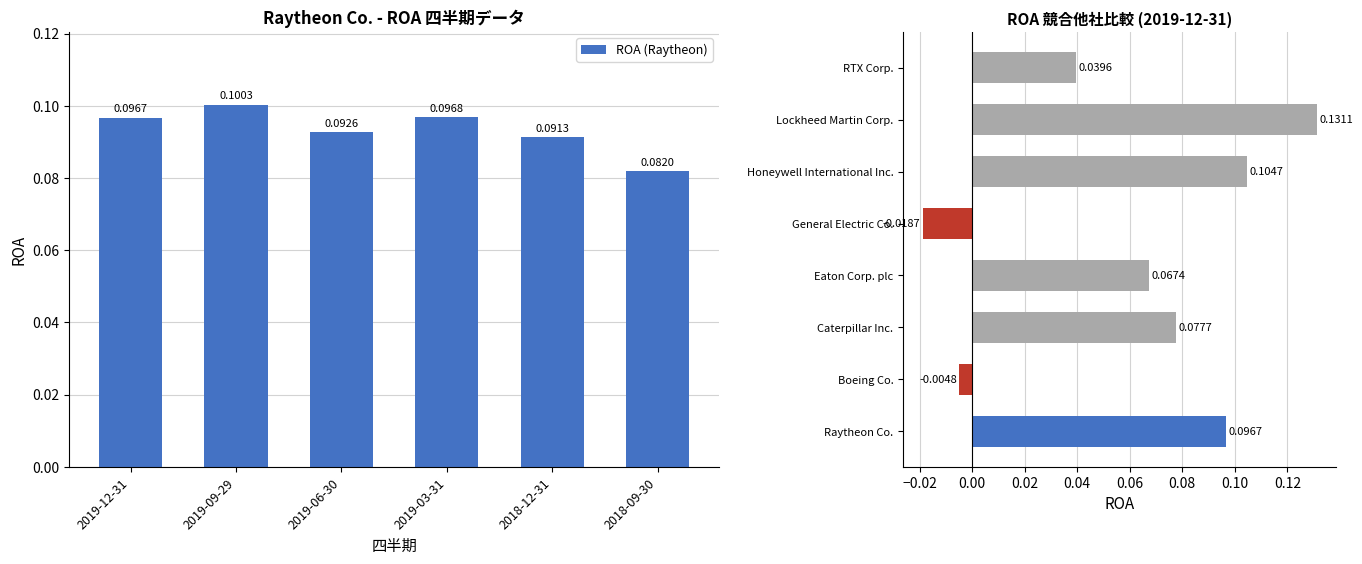

The value at 2018-09-30 is 0.0. True or false?

False